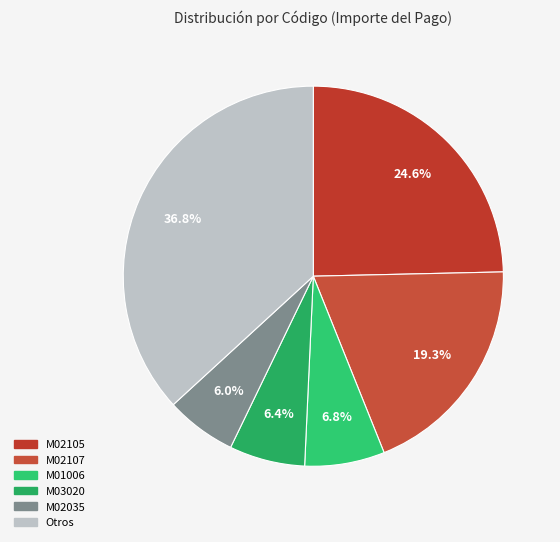

Does any single category account for the majority?

No